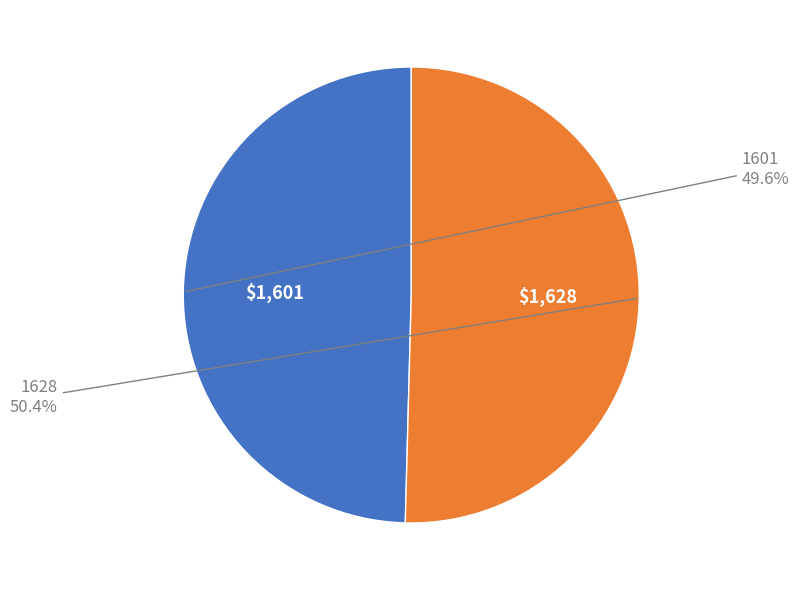

To the nearest percent, what portion does 1628 represent?

50%